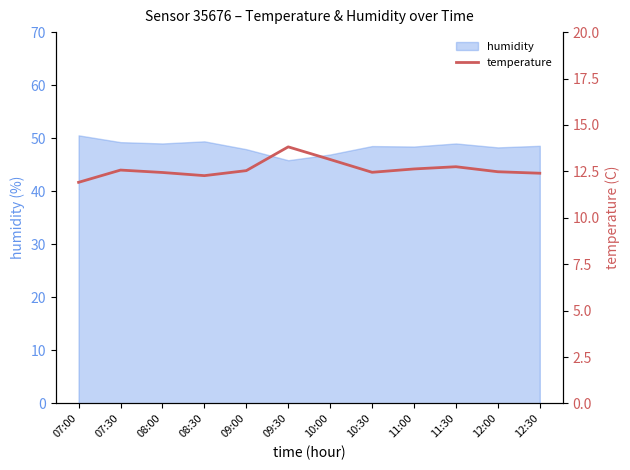

Is it true that humidity equals 85.0 at 09:00?

False